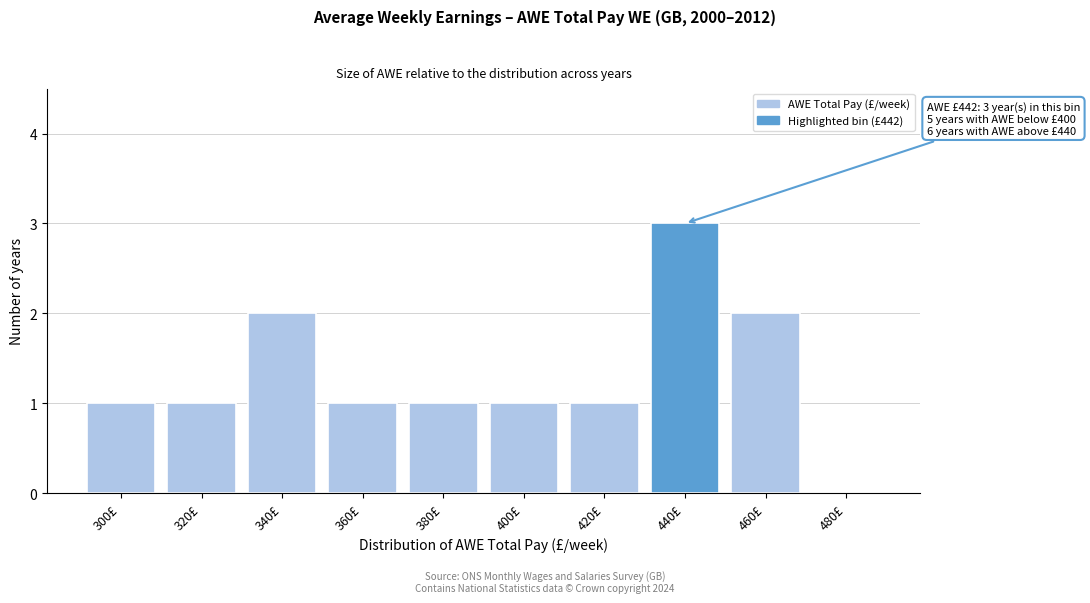

Reading left to right, what are all the values shown in this chart?

300£=1	320£=1	340£=2	360£=1	380£=1	400£=1	420£=1	440£=3	460£=2	480£=0